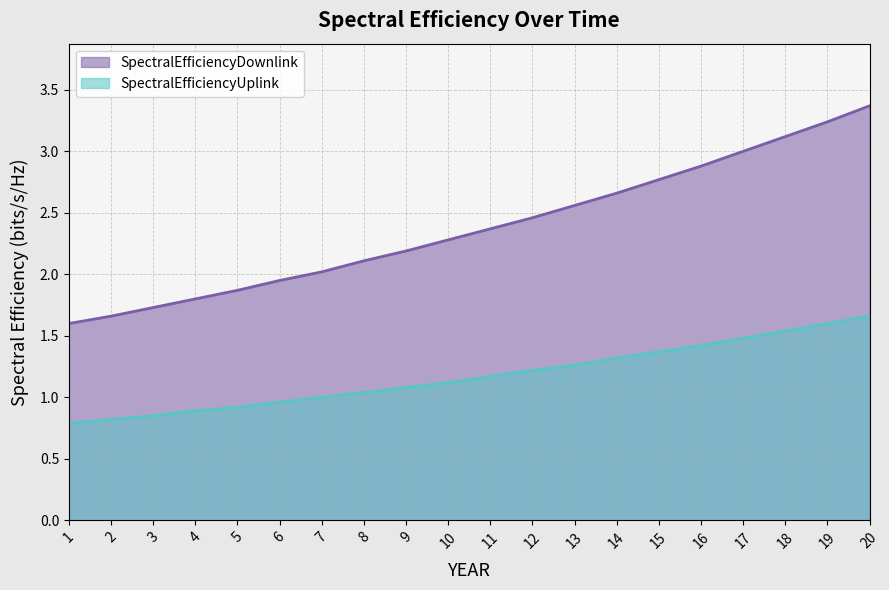

What is the difference between the SpectralEfficiencyDownlink values at 14 and 11?

0.3